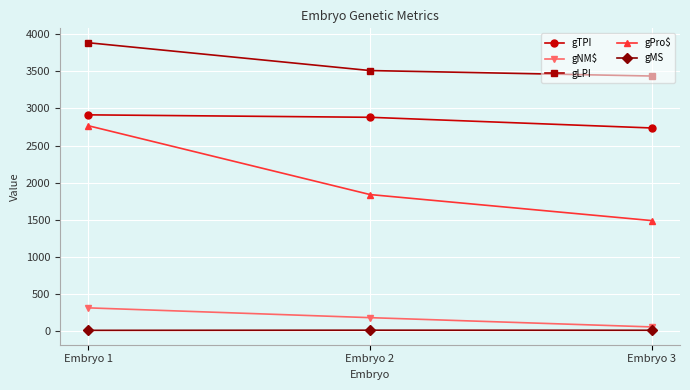

What are all the series names shown in the legend?

gTPI, gNM$, gLPI, gPro$, gMS